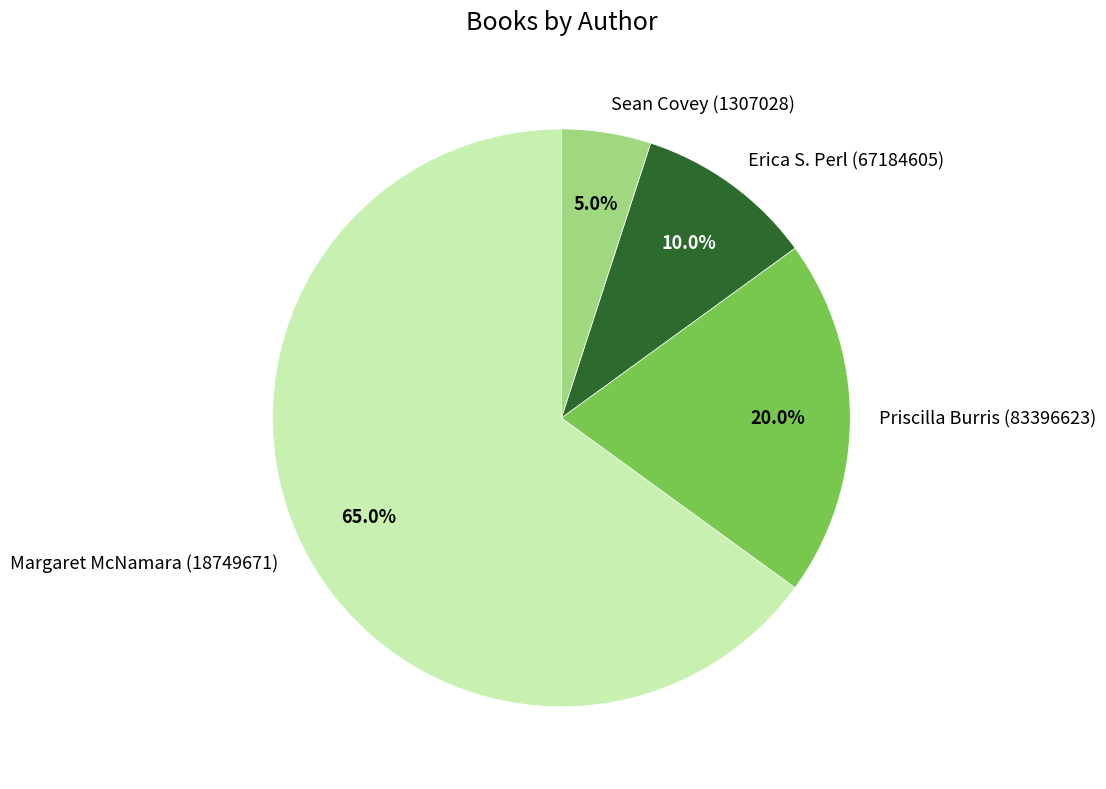

Which has a higher value, Sean Covey (1307028) or Erica S. Perl (67184605)?

Erica S. Perl (67184605)